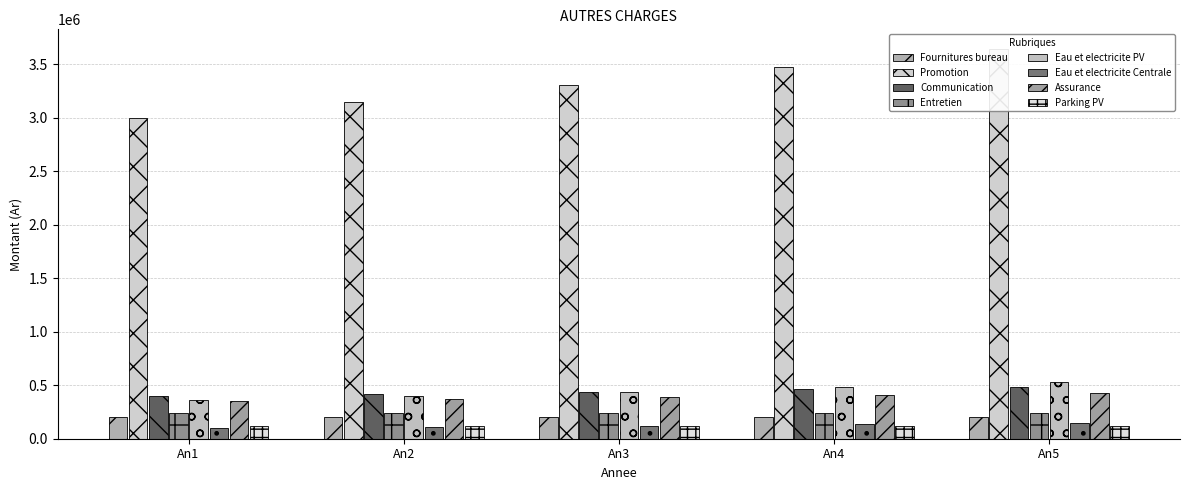

Reading right to left, transcribe all the data shown in this chart.

Promotion: An5=3646518.8	An4=3472875.0	An3=3307500.0	An2=3150000.0	An1=3000000.0
Communication: An5=486202.5	An4=463050.0	An3=441000.0	An2=420000.0	An1=400000.0
Eau et electricite PV: An5=527076.0	An4=479160.0	An3=435600.0	An2=396000.0	An1=360000.0
Eau et electricite Centrale: An5=146410.0	An4=133100.0	An3=121000.0	An2=110000.0	An1=100000.0
Assurance: An5=425427.2	An4=405168.8	An3=385875.0	An2=367500.0	An1=350000.0